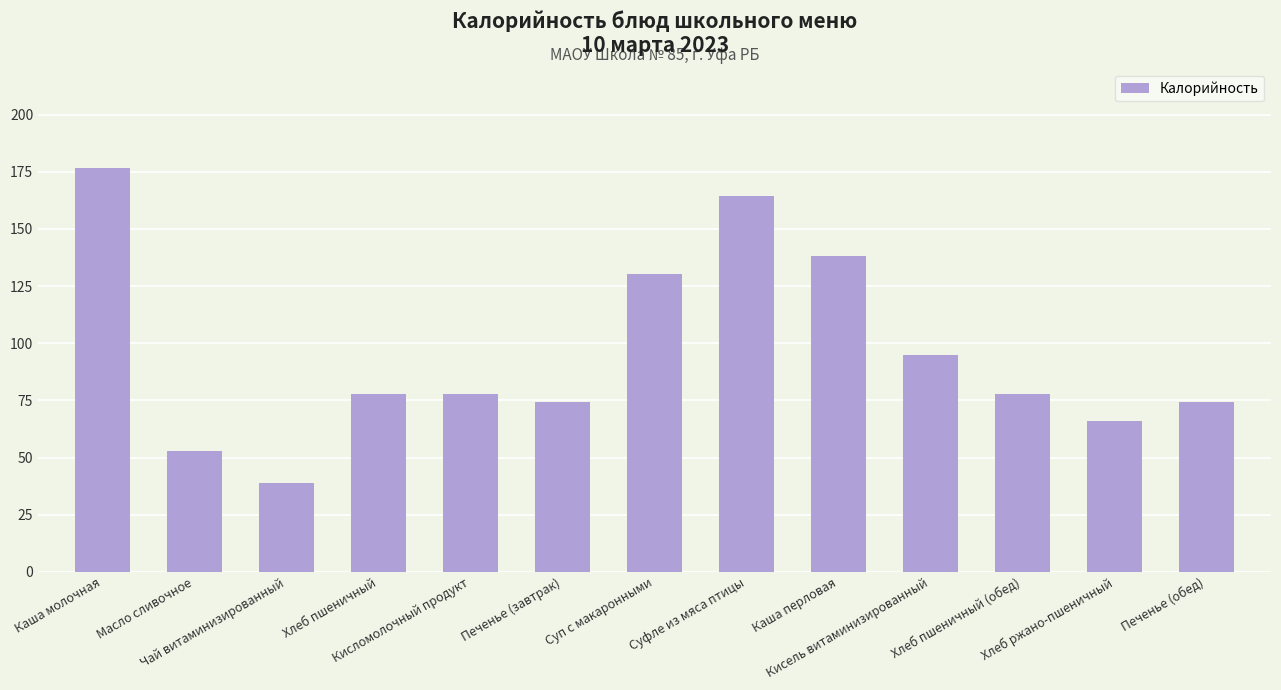

What is the label of the 7th bar from the left?

Суп с макаронными